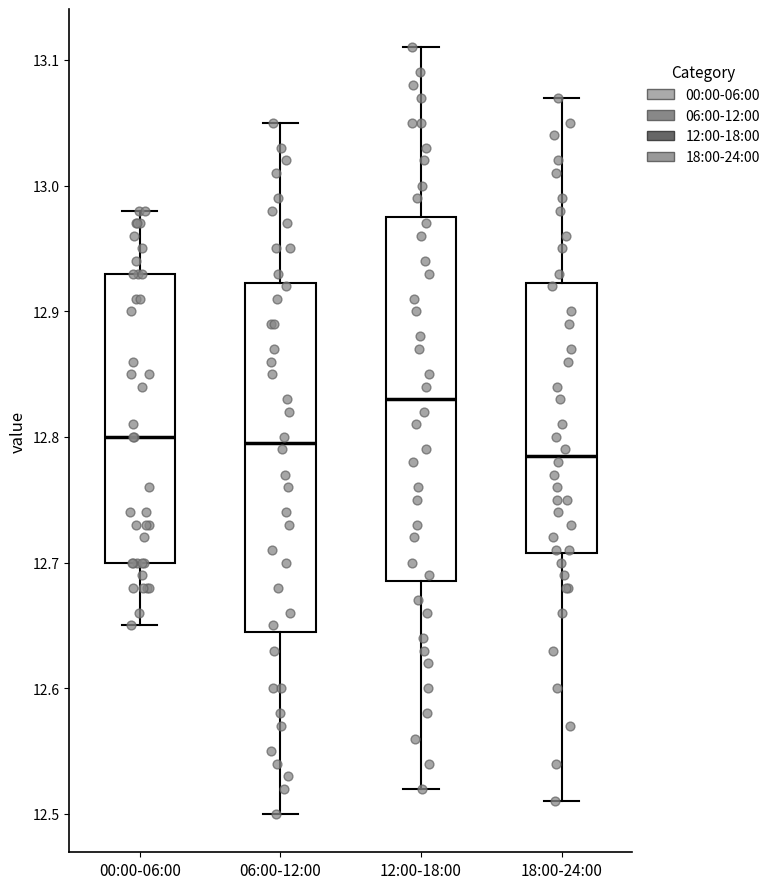

Comparing the boxes themselves (not the whiskers), which one is the tallest?

12:00-18:00